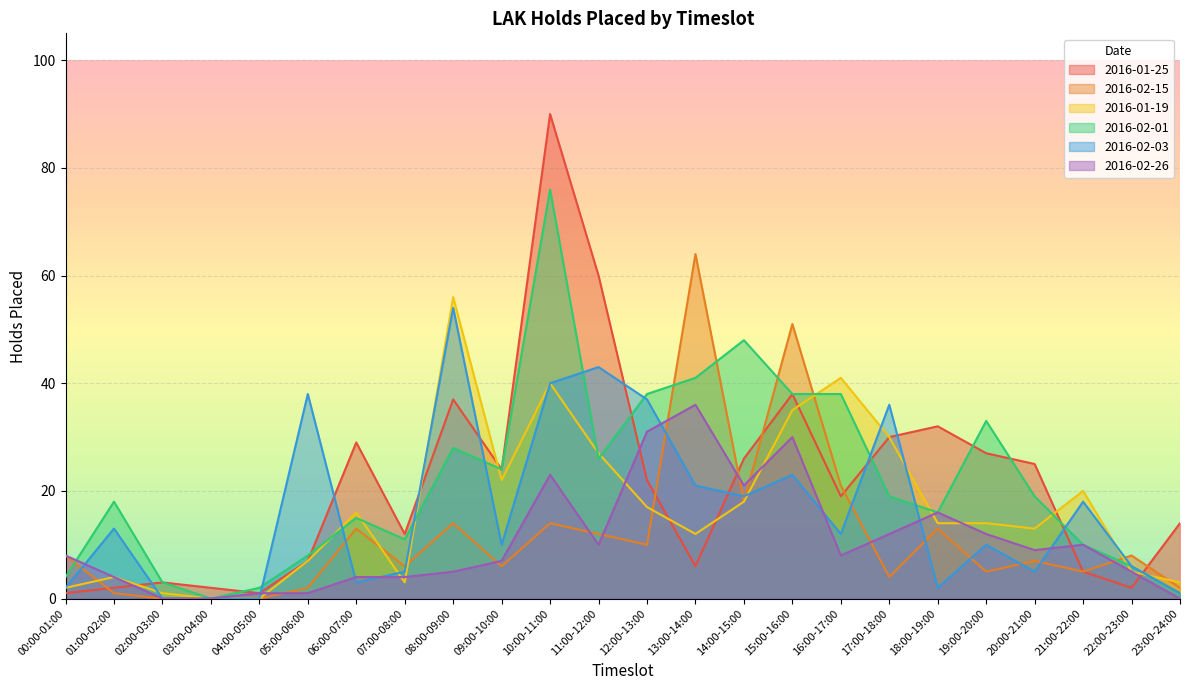

At which label is 2016-02-01 closest to 38?

12:00-13:00